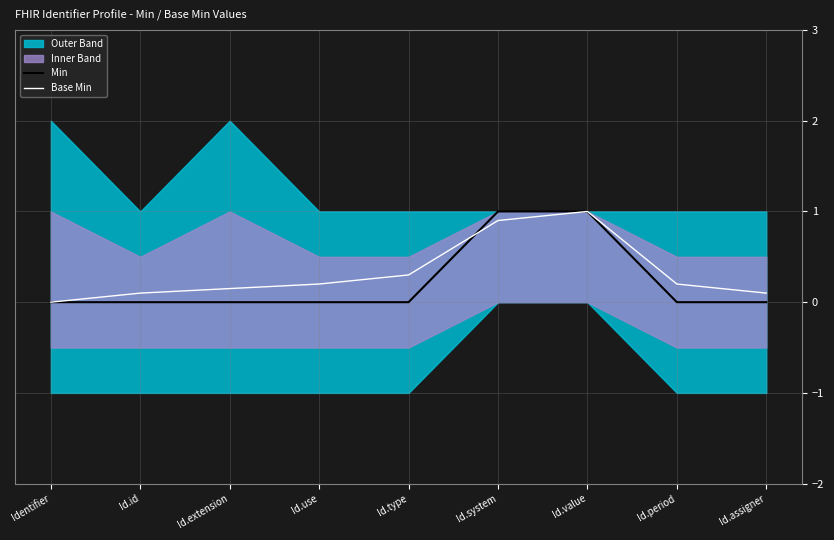

What is the value of the Base Min point at the 4th from the left?

0.2